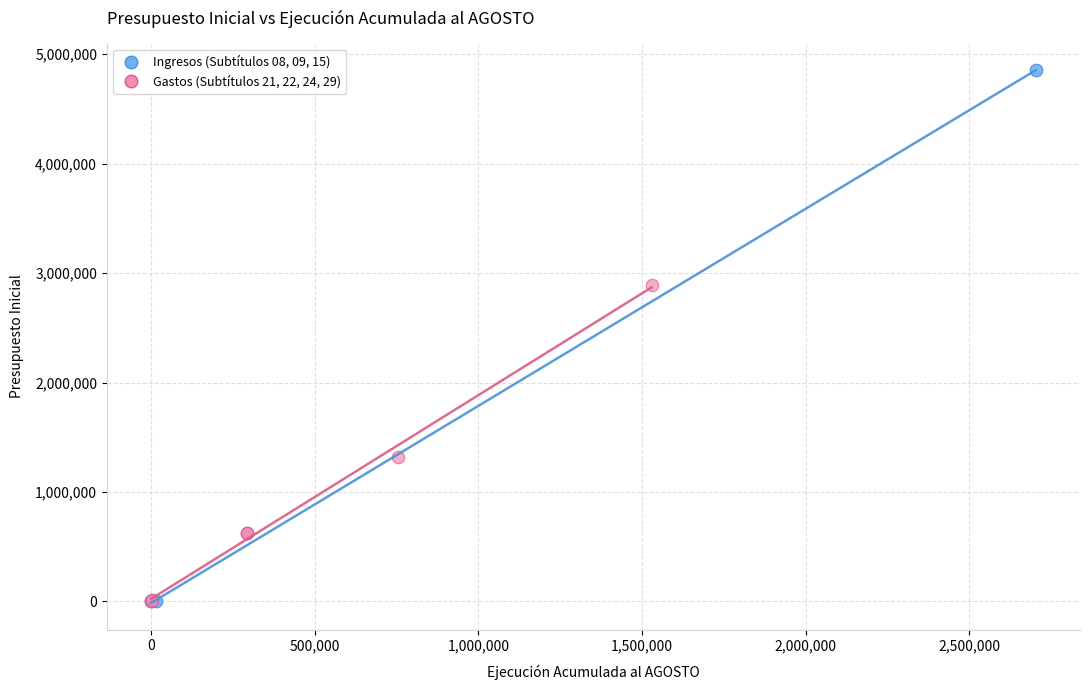

Which series has the largest Y range (max minus min)?

Ingresos (Subtítulos 08, 09, 15)